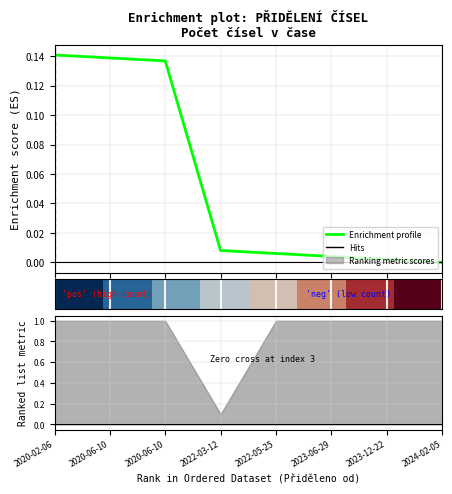

List the labels in order of row_0 value, smallest first.

2020-02-06, 2020-06-10, 2020-06-10, 2022-03-12, 2022-05-25, 2023-06-29, 2023-12-22, 2024-02-05